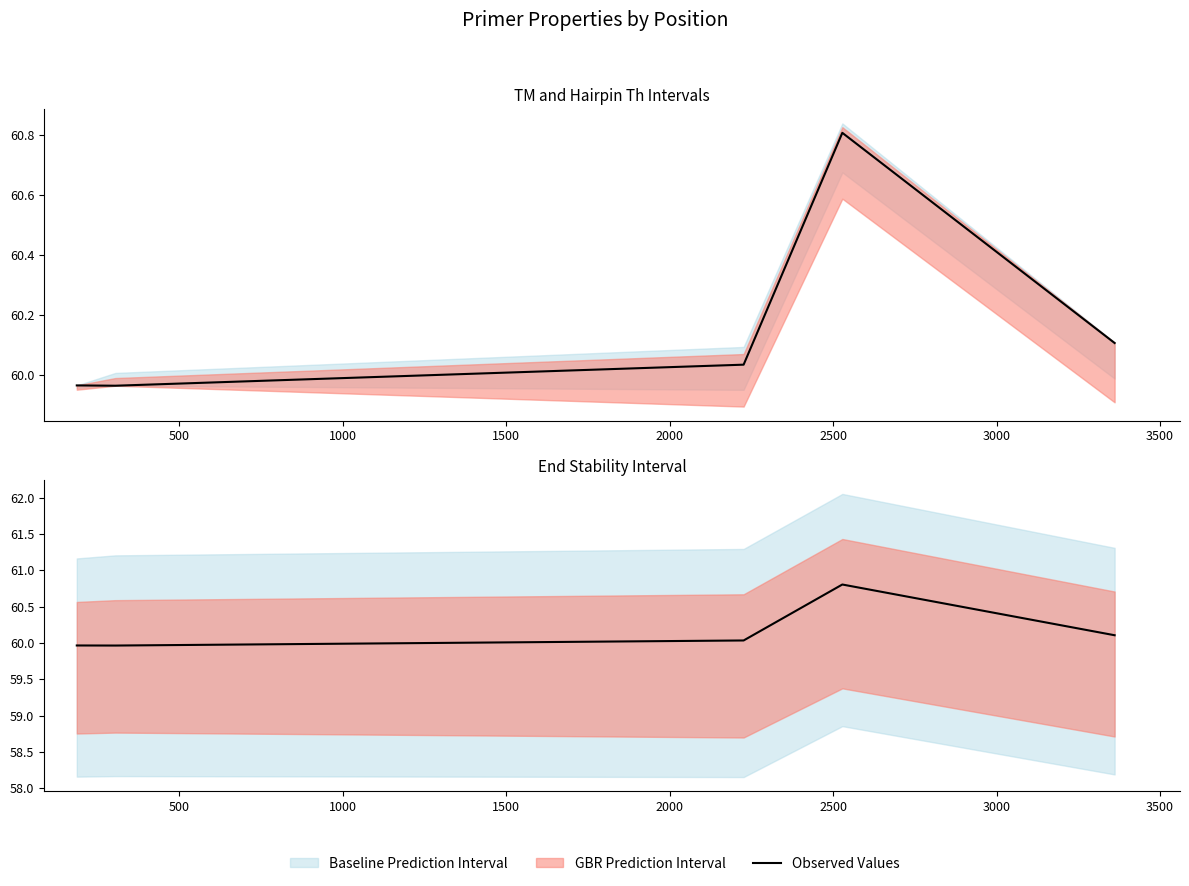

Approximately how many times larger is the value at 2000 compared to 1000?

1.0